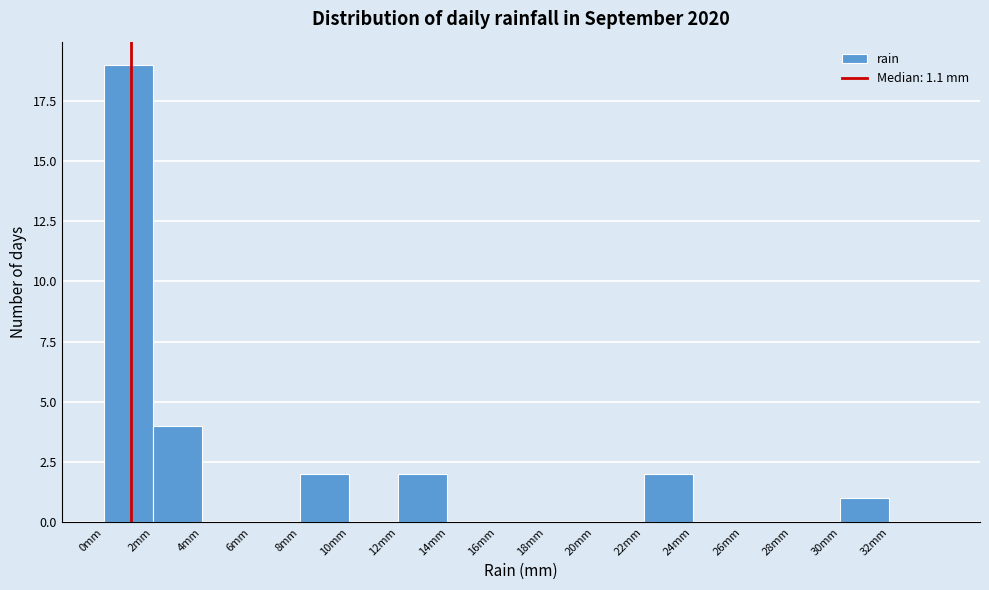

Reading left to right, transcribe this chart: for each bar, give the range it covers on the x-axis and its height. The values are not printed on the chart, so give them approximately, as read against the axis.

0 to 2: 19
2 to 4: 4
4 to 6: 0
6 to 8: 0
8 to 10: 2
10 to 12: 0
12 to 14: 2
14 to 16: 0
16 to 18: 0
18 to 20: 0
20 to 22: 0
22 to 24: 2
24 to 26: 0
26 to 28: 0
28 to 30: 0
30 to 32: 1
32 to 34: 0